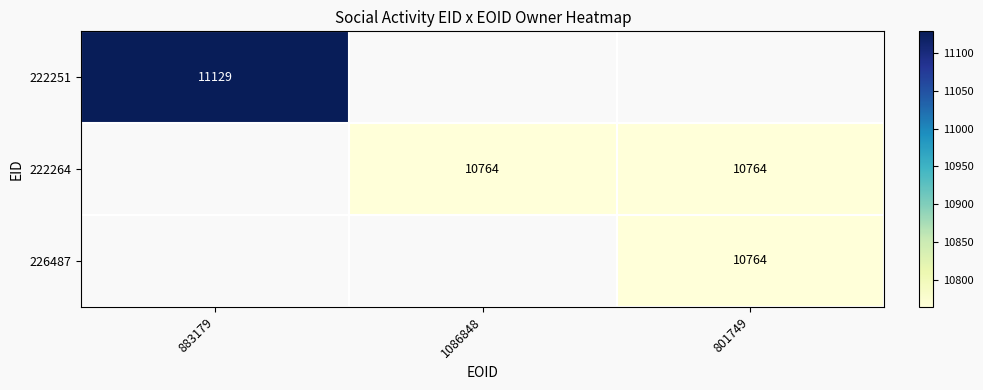

Is it true that 226487 equals 18646 at 801749?

False